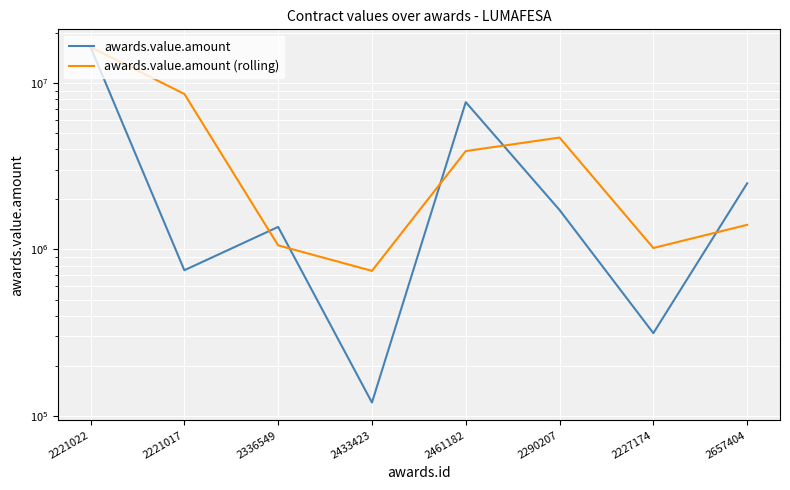

Reading left to right, extract all data points from this chart.

awards.value.amount: 16500000.0	750000.0	1367224.1	120000.0	7696000.0	1727580.0	313848.0	2500000.0
awards.value.amount (rolling): 16500000.0	8625000.0	1058612.1	743612.1	3908000.0	4711790.0	1020714.0	1406924.0